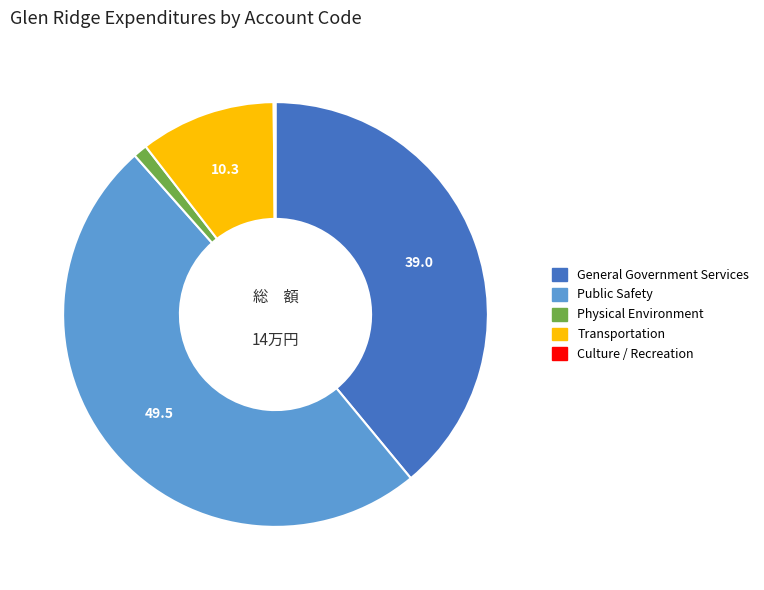

Which slice is the largest?

Public Safety